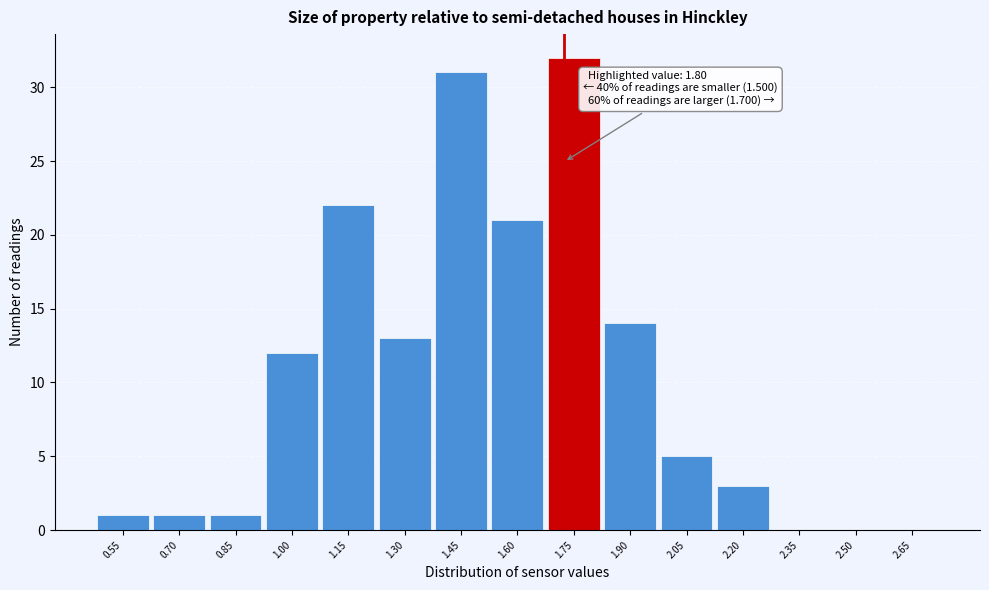

Reading left to right, transcribe all the data shown in this chart.

0.55=1	0.70=1	0.85=1	1.00=12	1.15=22	1.30=13	1.45=31	1.60=21	1.75=32	1.90=14	2.05=5	2.20=3	2.35=0	2.50=0	2.65=0